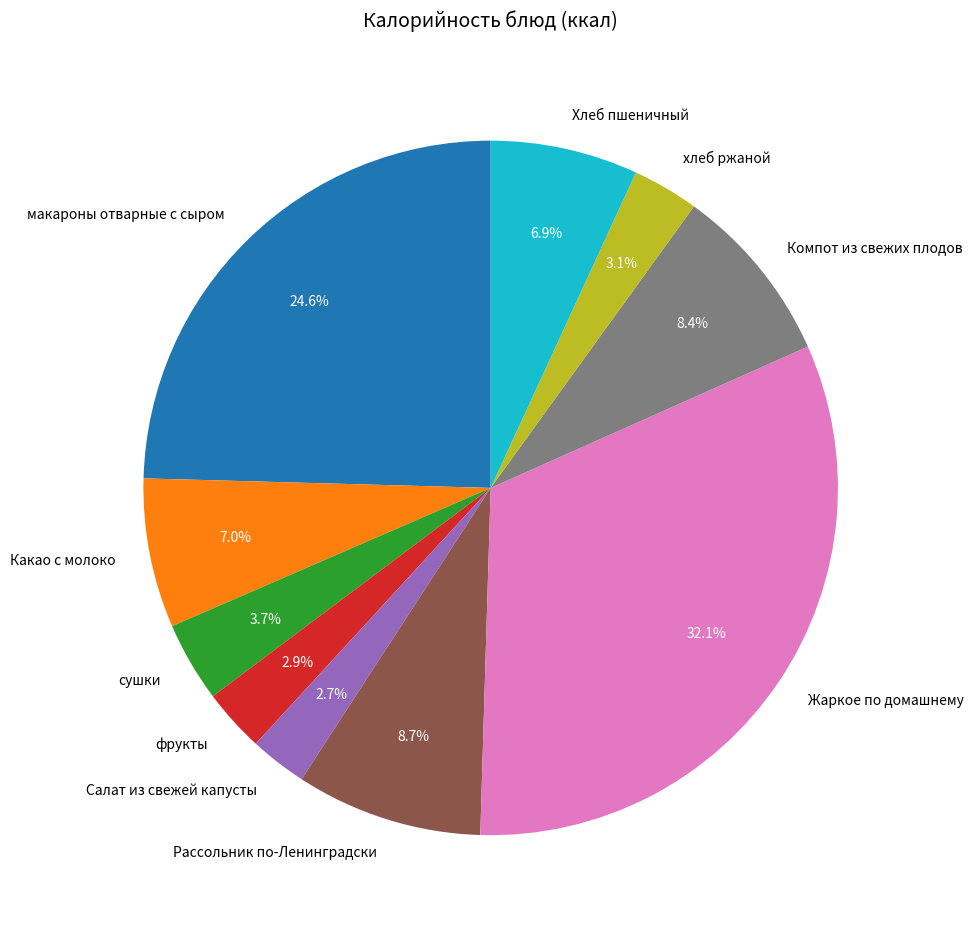

What percentage do Хлеб пшеничный and хлеб ржаной together represent?

10.0%